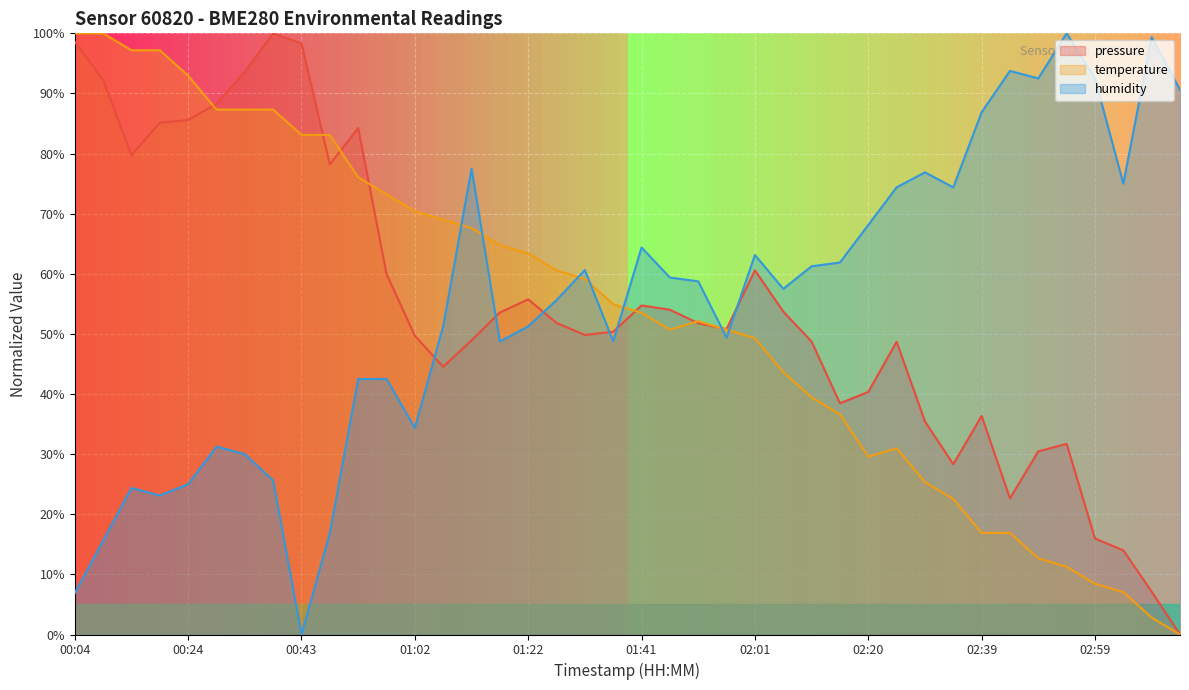

Which series changed the most between 00:48 and 02:30?

humidity